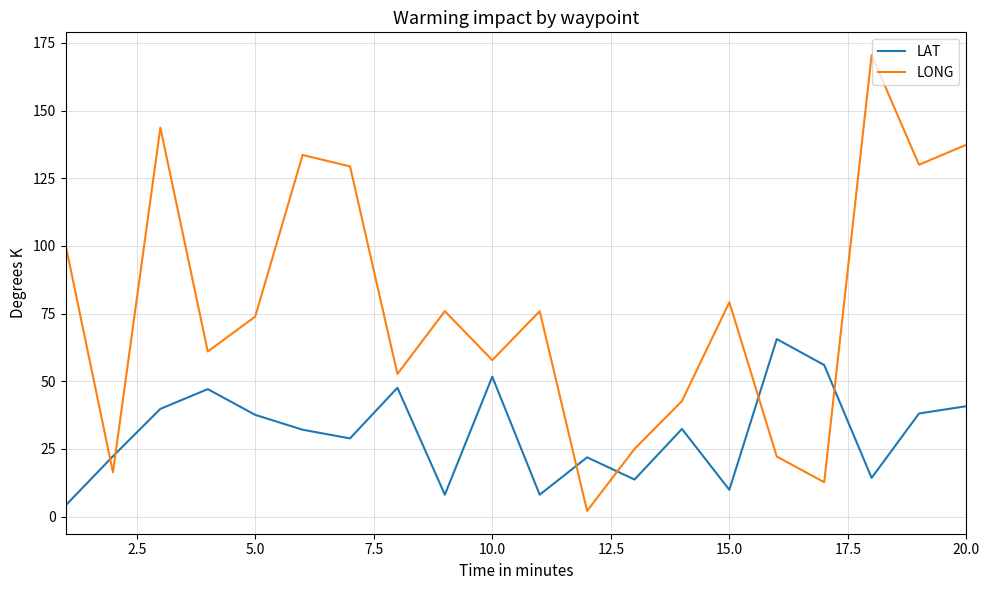

Rank the series by their maximum value, from highest to lowest.

LONG, LAT